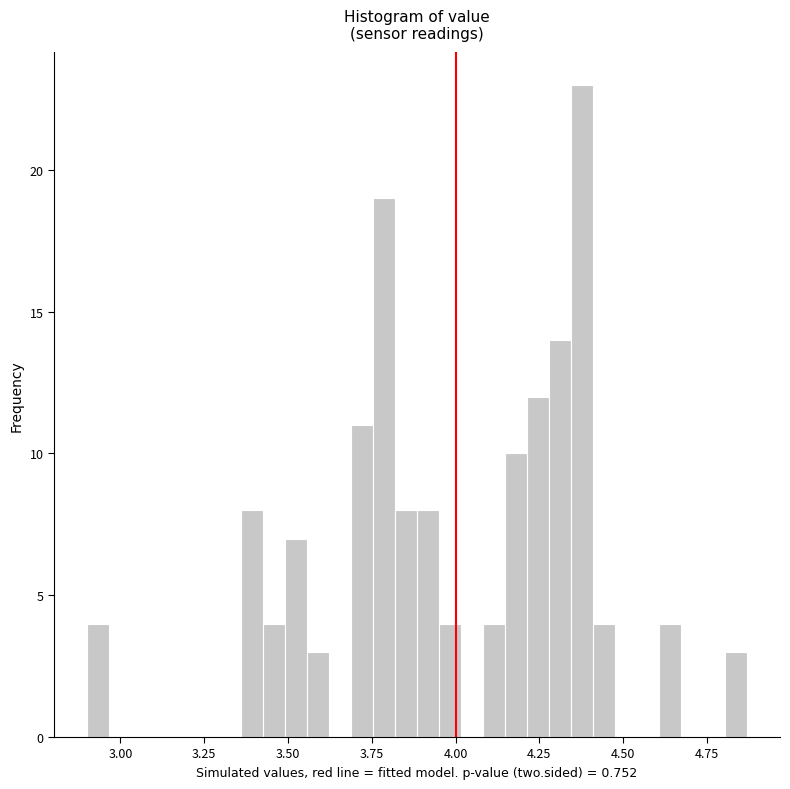

Around what value on the x-axis is the tallest bar? Give the approximate position of its centre, as read against the axis.

4.40